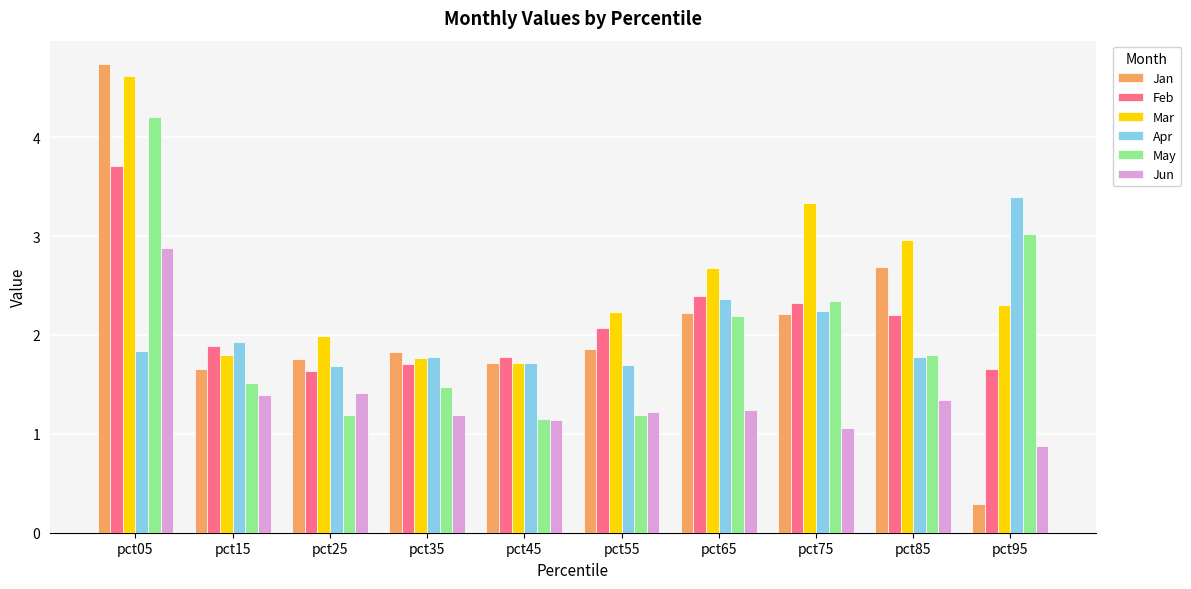

Is the value of Feb at pct65 greater than the value of May at pct85?

Yes